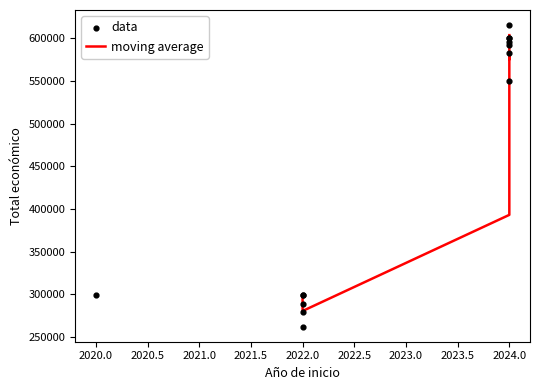

What is the change in value from 2020 to 2024?

+300257